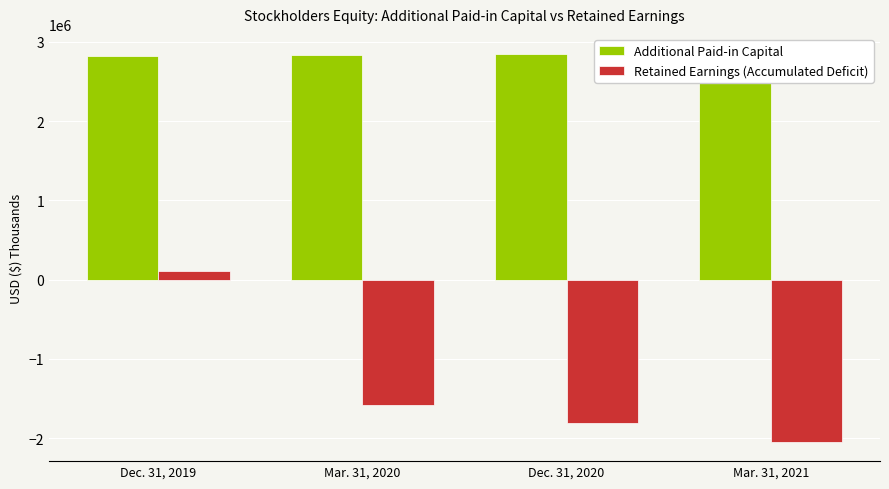

What is the value of the Additional Paid-in Capital bar at the 1st from the left?

2826533